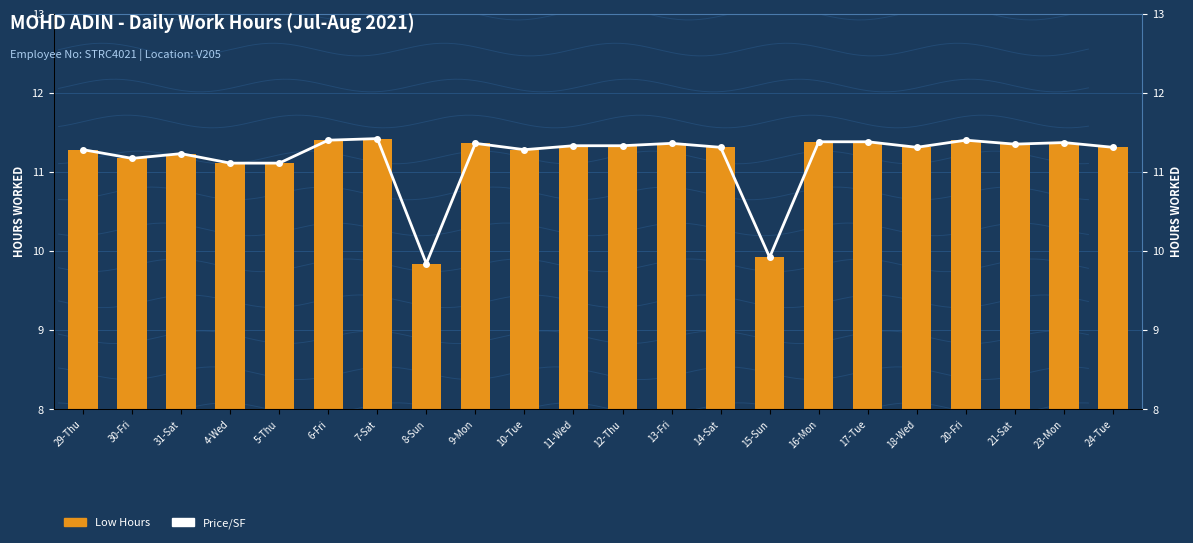

How many distinct data groups are displayed?

2